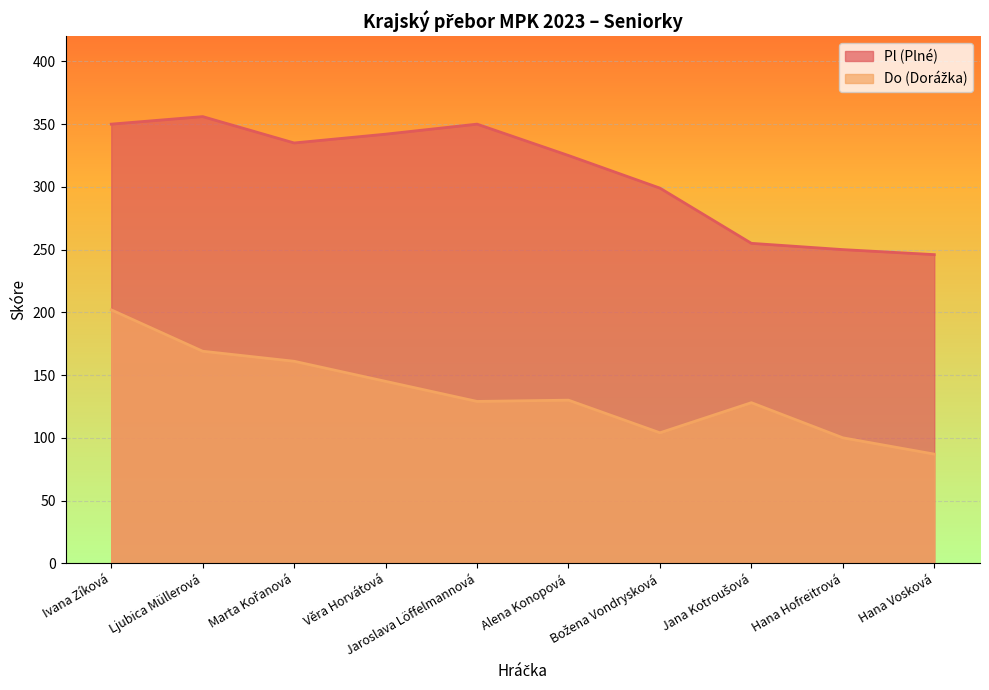

What is the difference between the second highest and minimum values in the Do (Dorážka) series?

82